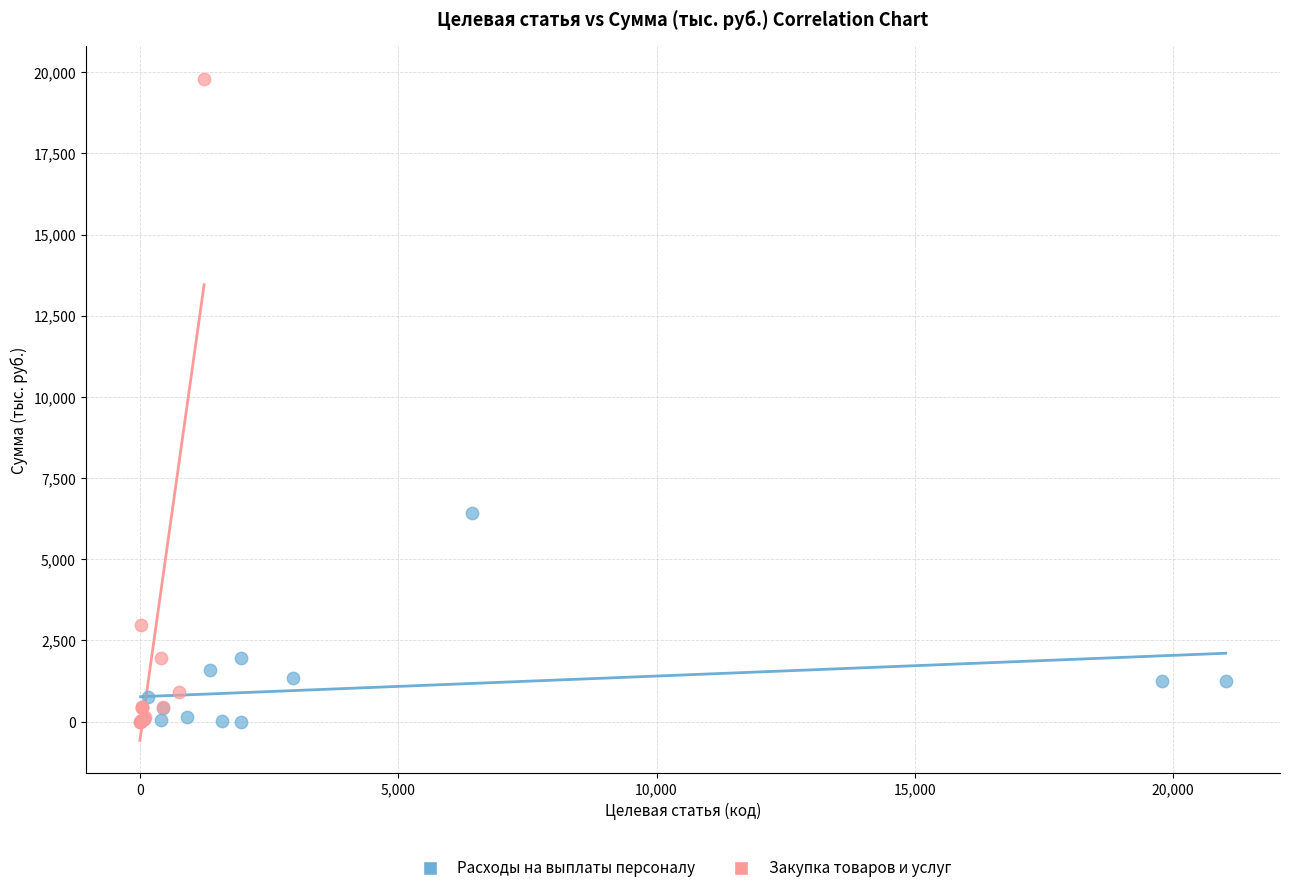

Which series reaches the maximum Y coordinate?

Закупка товаров и услуг